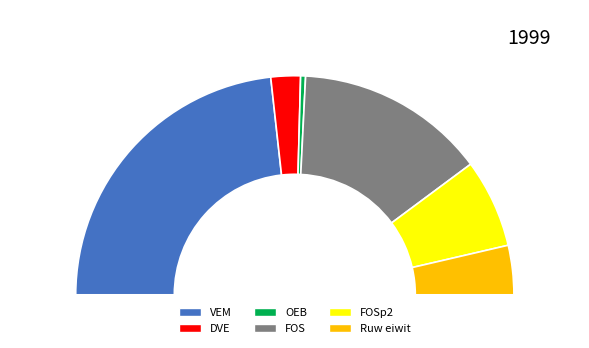

Rank the categories by value from highest to lowest.

VEM, FOS, FOSp2, Ruw eiwit, DVE, OEB